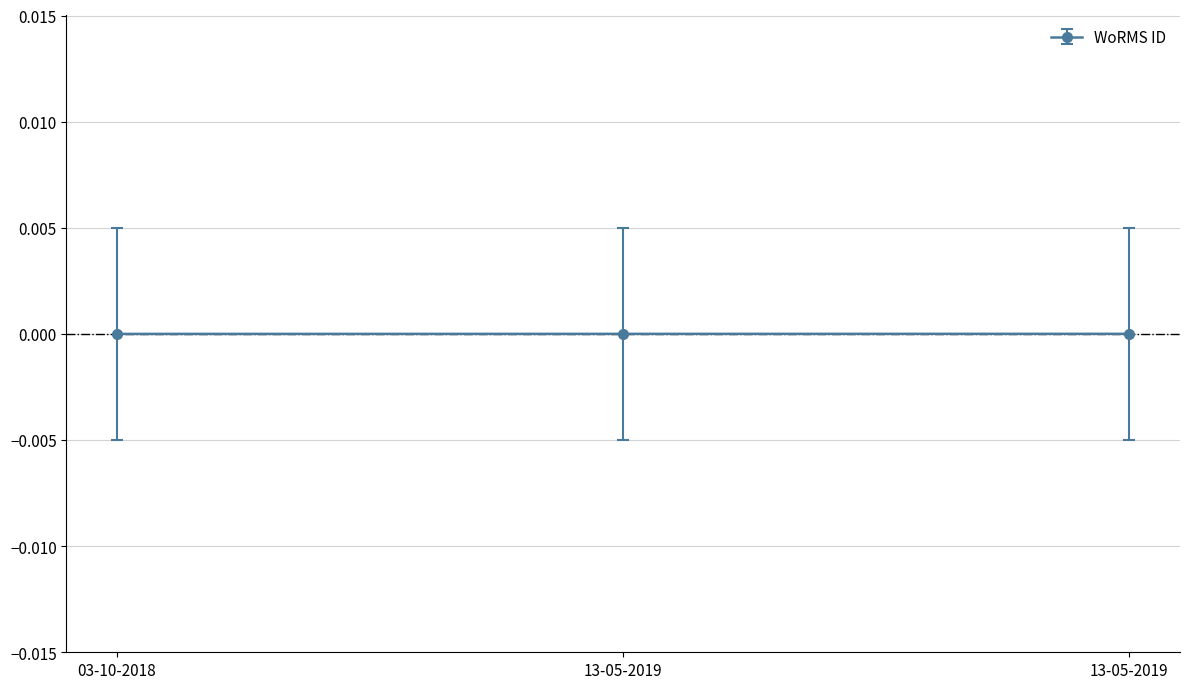

Reading left to right, extract all data points from this chart.

03-10-2018=-0.0	13-05-2019=0.0	13-05-2019=0.0